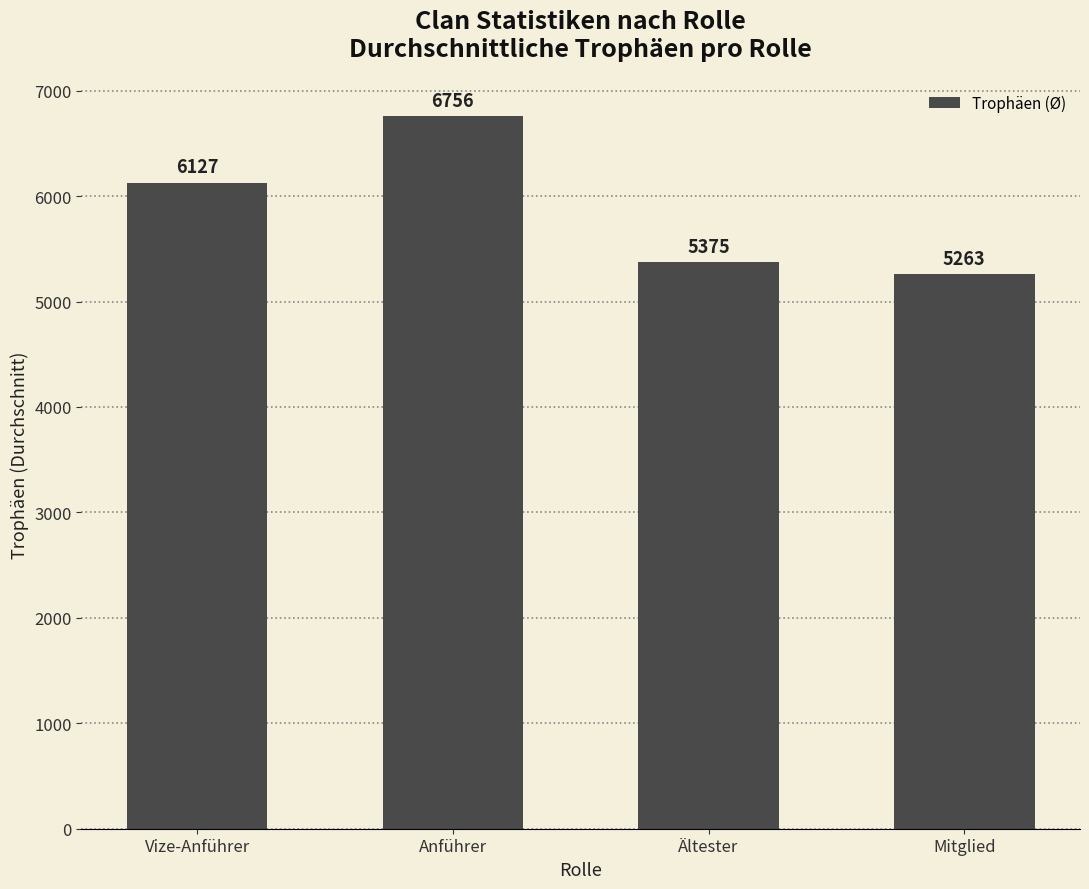

The value at Mitglied is 5263.0. True or false?

True